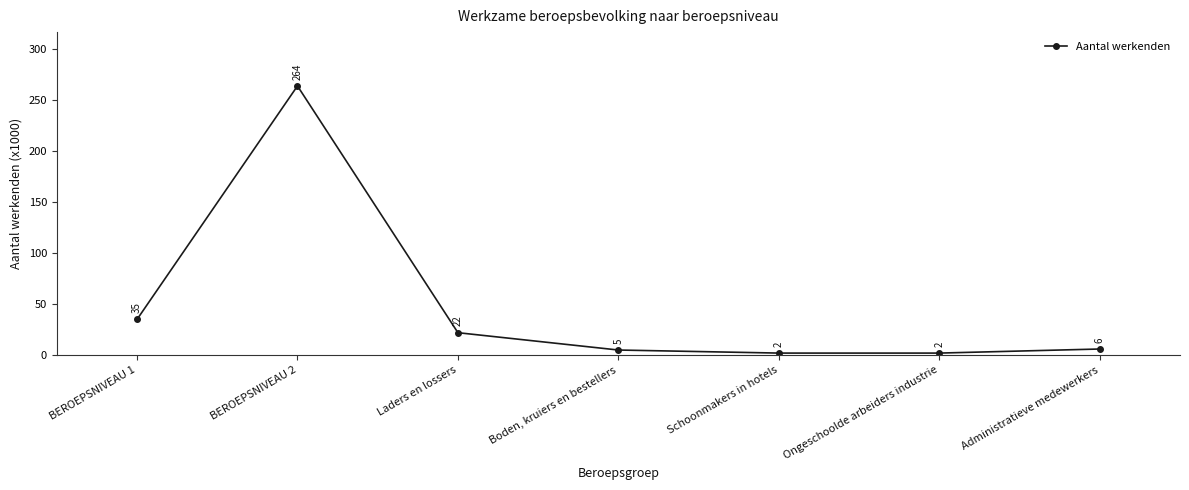

What is the label of the 3rd point from the left?

Laders en lossers